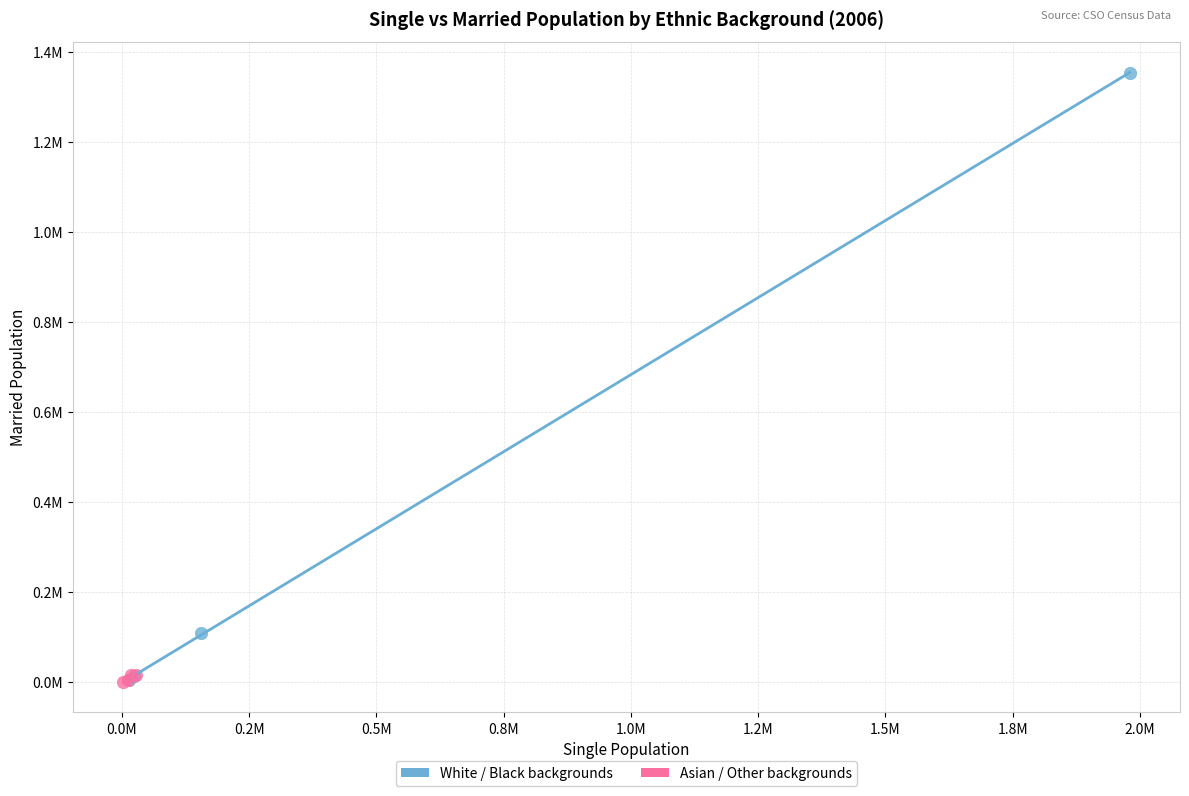

What are all the series names shown in the legend?

White / Black backgrounds, Asian / Other backgrounds